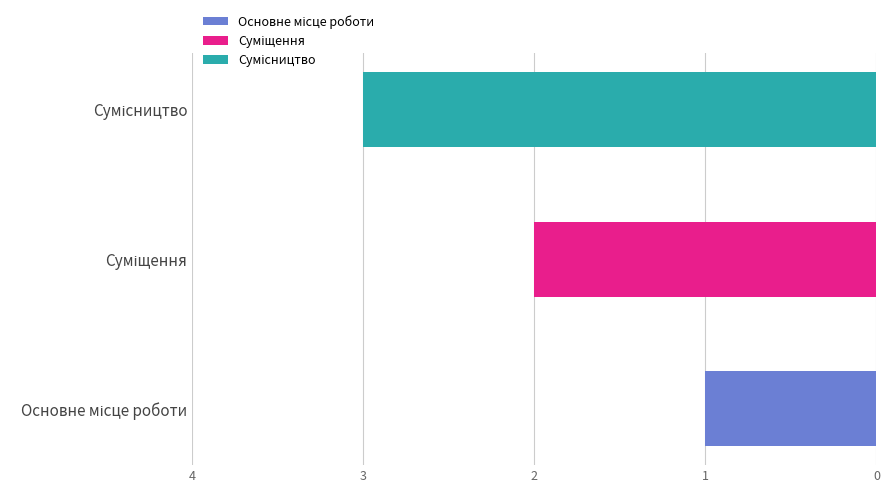

What is the value of the 2nd bar from the left?

2